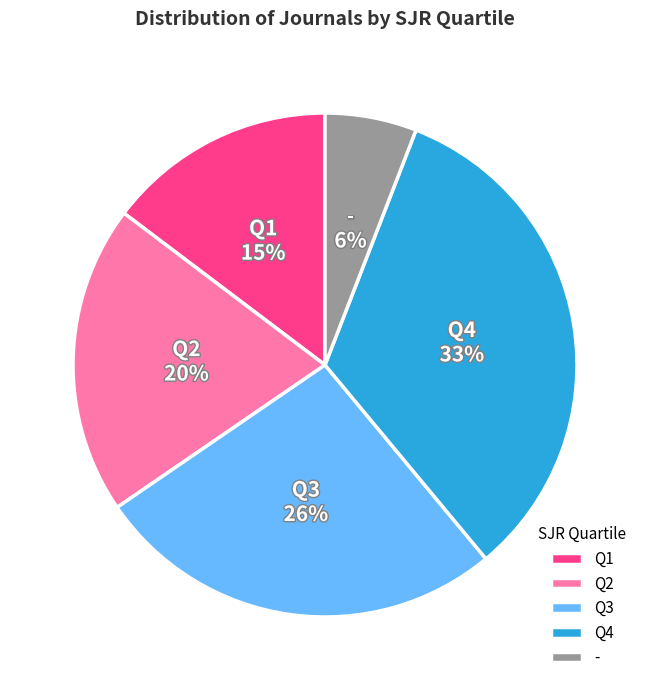

Does Q4 account for over 50% of the chart?

No